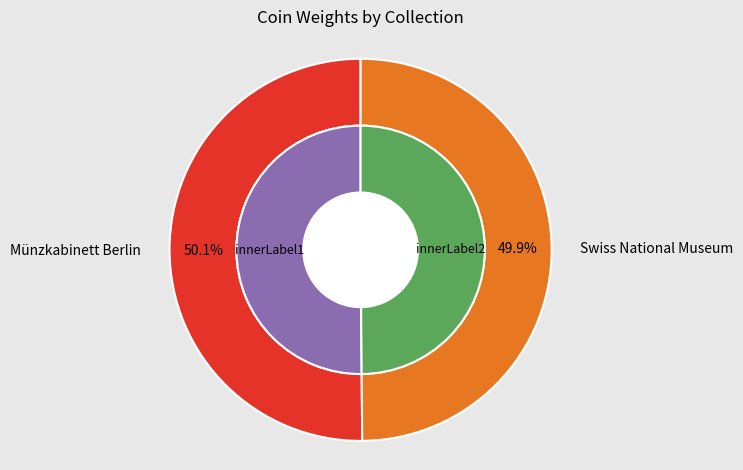

Count the number of slices in the pie.

2